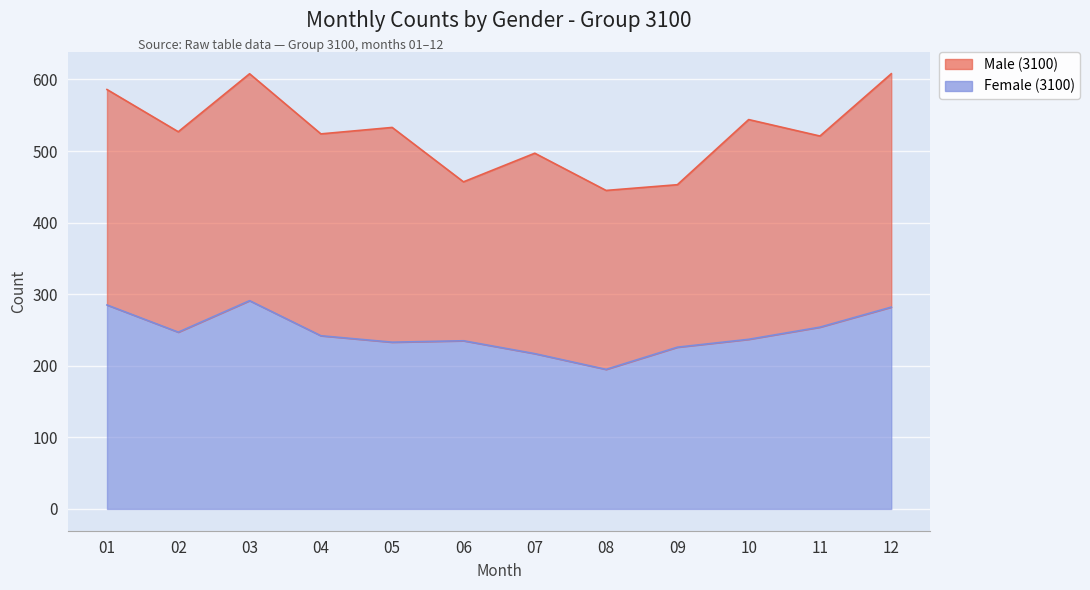

Reading left to right, what are all the values shown in this chart?

285	247	291	242	233	235	217	195	226	237	254	282